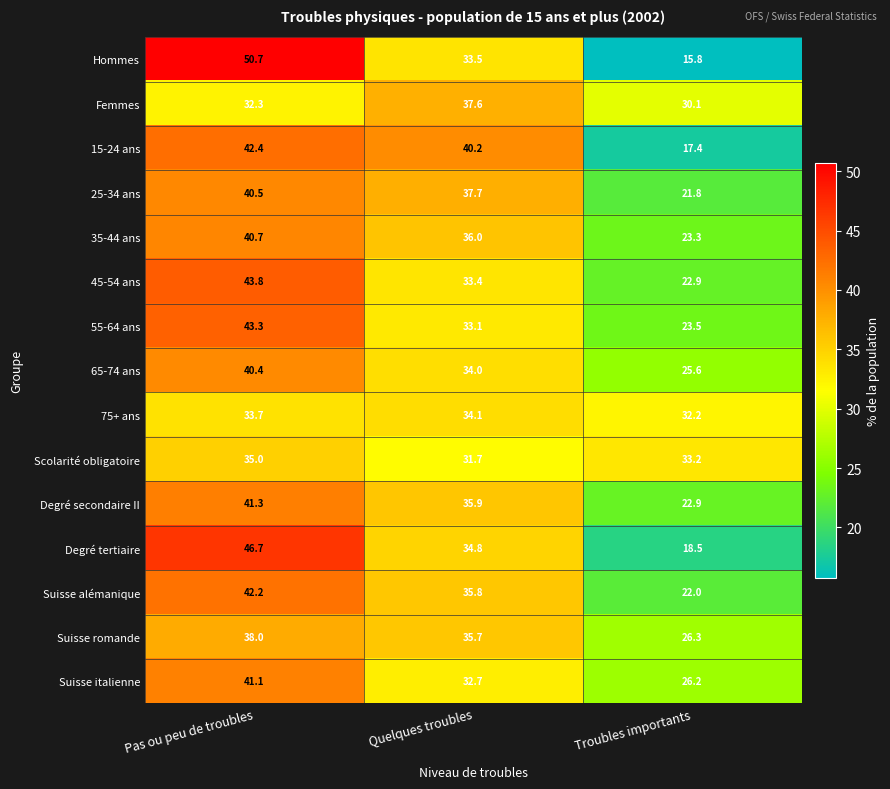

List the series in order of their peak value, highest first.

Hommes, Degré tertiaire, 45-54 ans, 55-64 ans, 15-24 ans, Suisse alémanique, Degré secondaire II, Suisse italienne, 35-44 ans, 25-34 ans, 65-74 ans, Suisse romande, Femmes, Scolarité obligatoire, 75+ ans